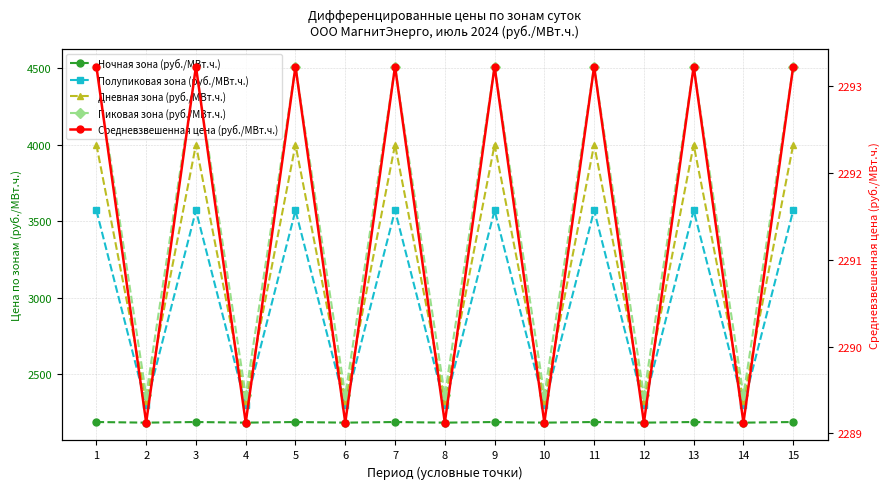

Reading right to left, what are all the values shown in this chart?

Ночная зона (руб./МВт.ч.): 2185.0	2180.9	2185.0	2180.9	2185.0	2180.9	2185.0	2180.9	2185.0	2180.9	2185.0	2180.9	2185.0	2180.9	2185.0
Полупиковая зона (руб./МВт.ч.): 3570.7	2294.2	3570.7	2294.2	3570.7	2294.2	3570.7	2294.2	3570.7	2294.2	3570.7	2294.2	3570.7	2294.2	3570.7
Дневная зона (руб./МВт.ч.): 4001.1	2323.8	4001.1	2323.8	4001.1	2323.8	4001.1	2323.8	4001.1	2323.8	4001.1	2323.8	4001.1	2323.8	4001.1
Пиковая зона (руб./МВт.ч.): 4512.8	2359.4	4512.8	2359.4	4512.8	2359.4	4512.8	2359.4	4512.8	2359.4	4512.8	2359.4	4512.8	2359.4	4512.8
Средневзвешенная цена (руб./МВт.ч.): 2293.2	2289.1	2293.2	2289.1	2293.2	2289.1	2293.2	2289.1	2293.2	2289.1	2293.2	2289.1	2293.2	2289.1	2293.2